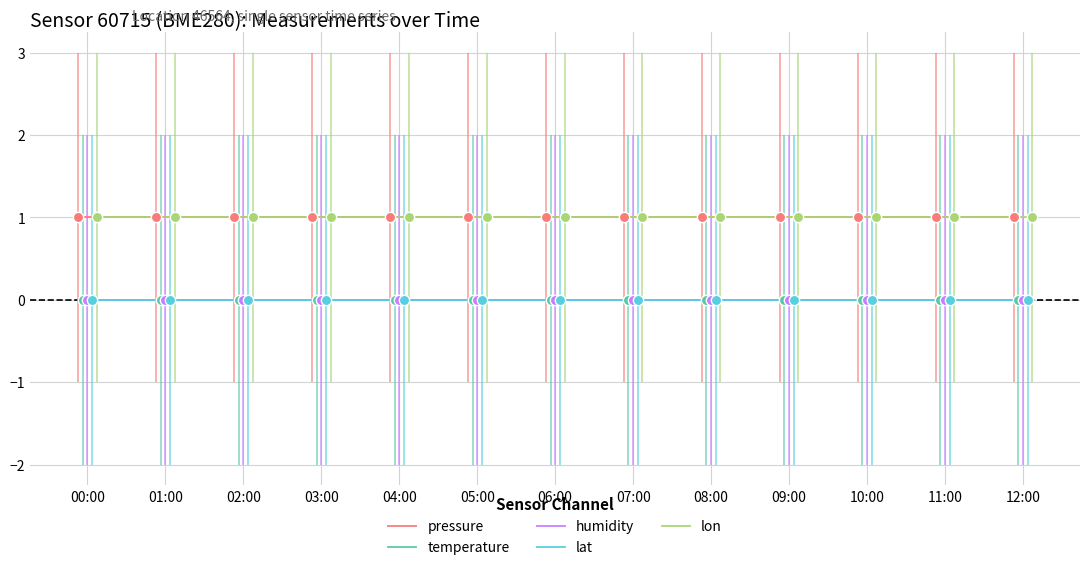

What are all the series names shown in the legend?

pressure, temperature, humidity, lat, lon